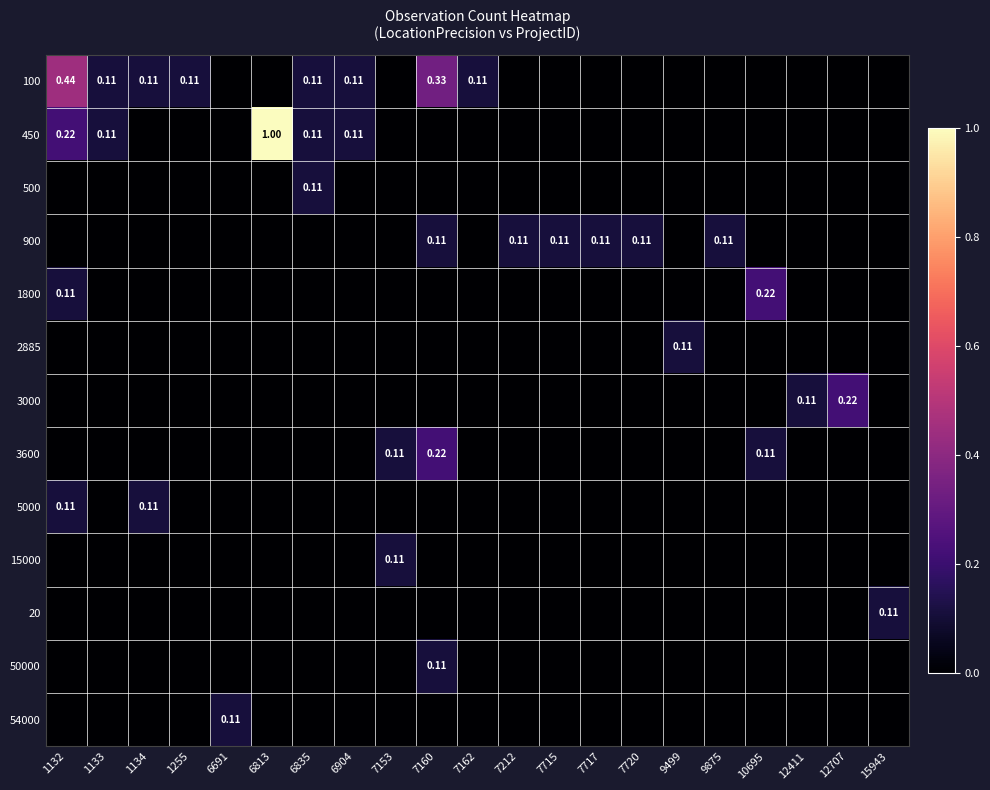

The 3600 series shows 0.1 at 9499. True or false?

False